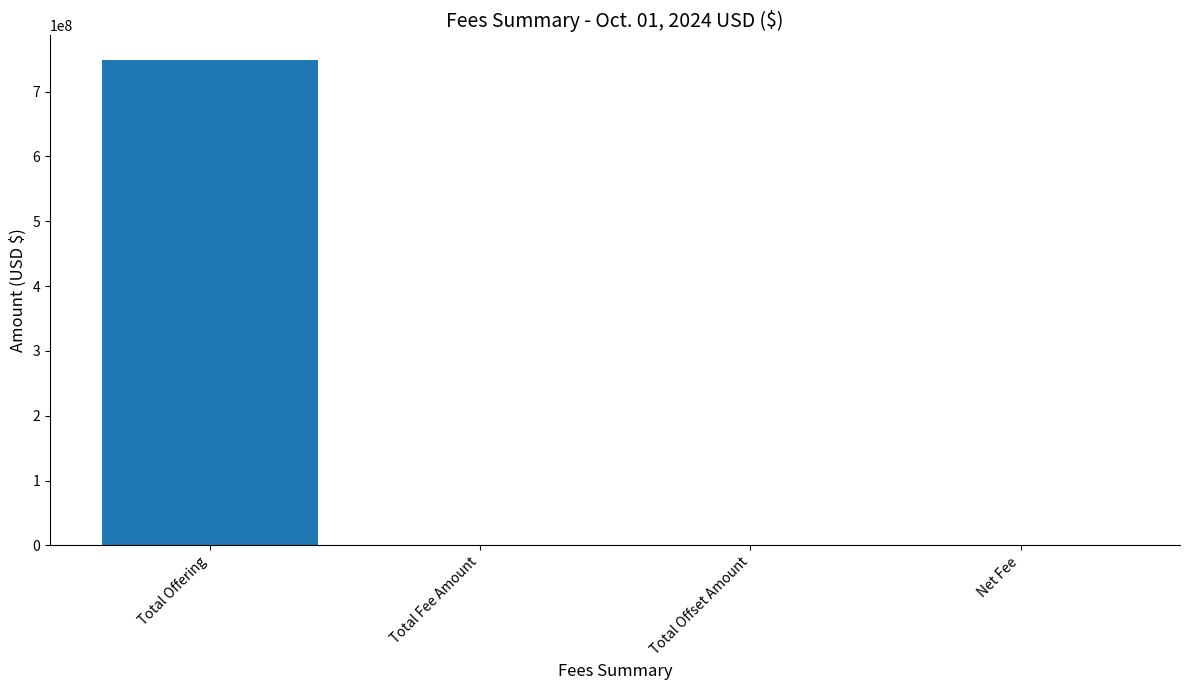

What is the sum of all values?

749483921.7